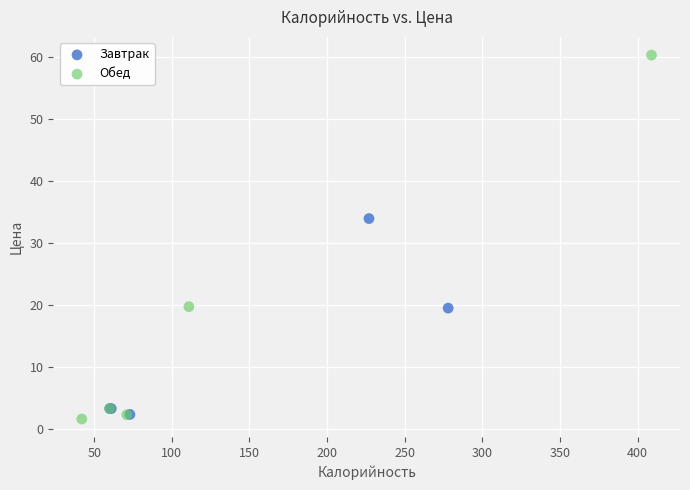

Which series reaches the maximum Y coordinate?

Обед